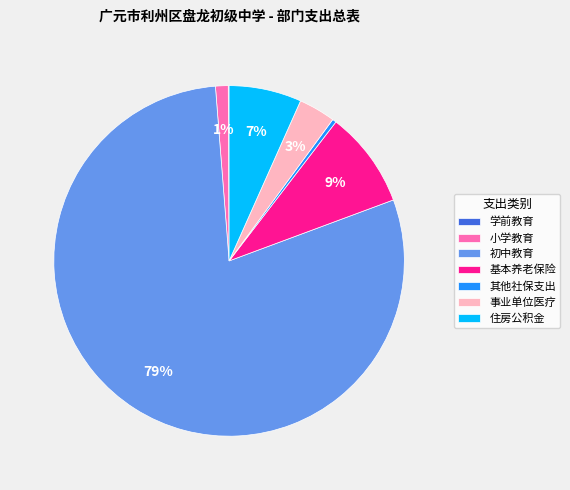

Is there any slice that represents more than half of the pie?

Yes